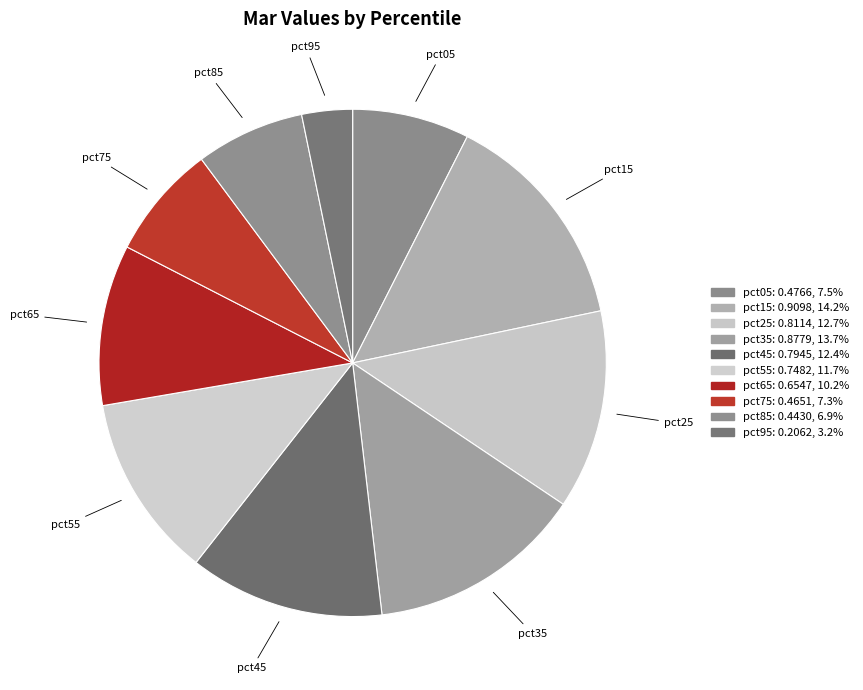

Count the number of slices in the pie.

10